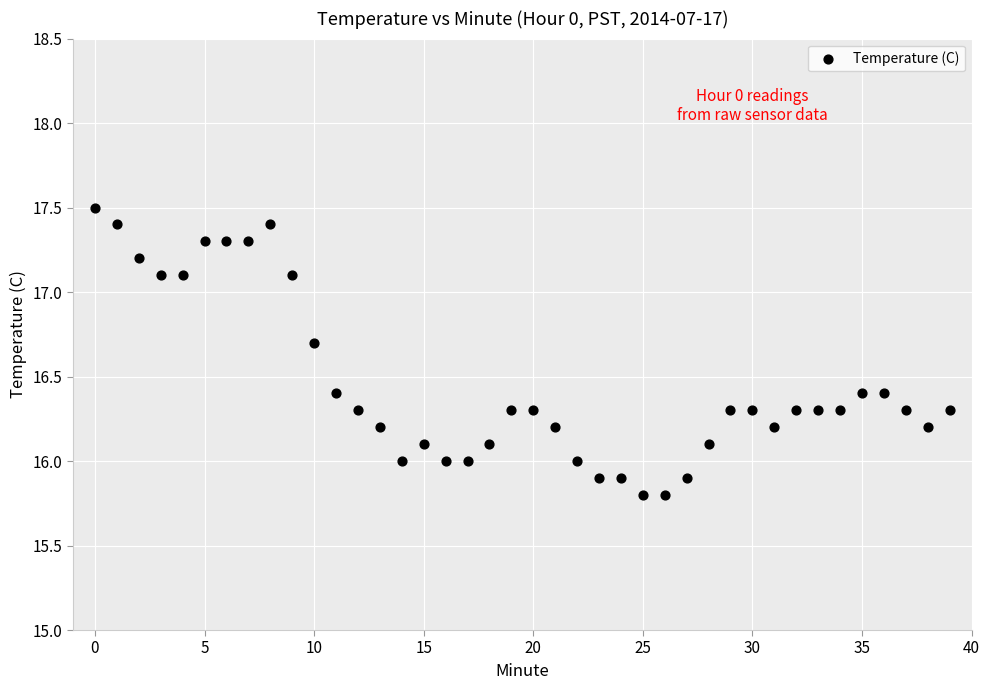

What is the range of Y values (max minus min)?

1.7